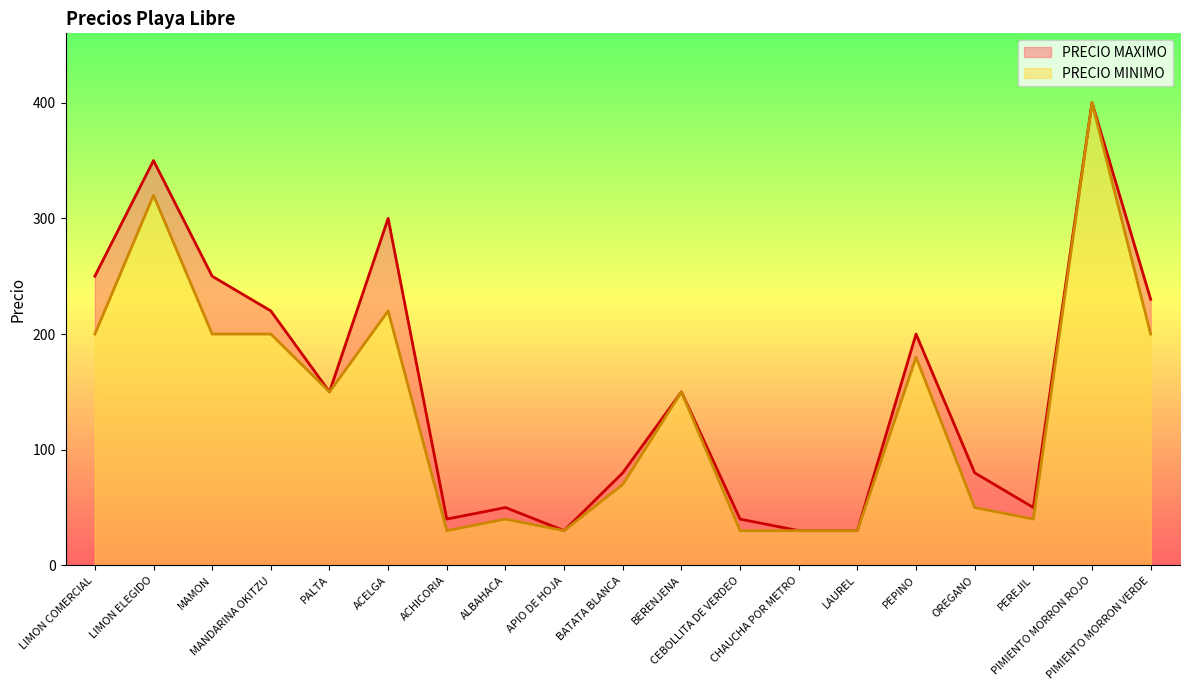

What is the maximum value for PRECIO MINIMO?

400